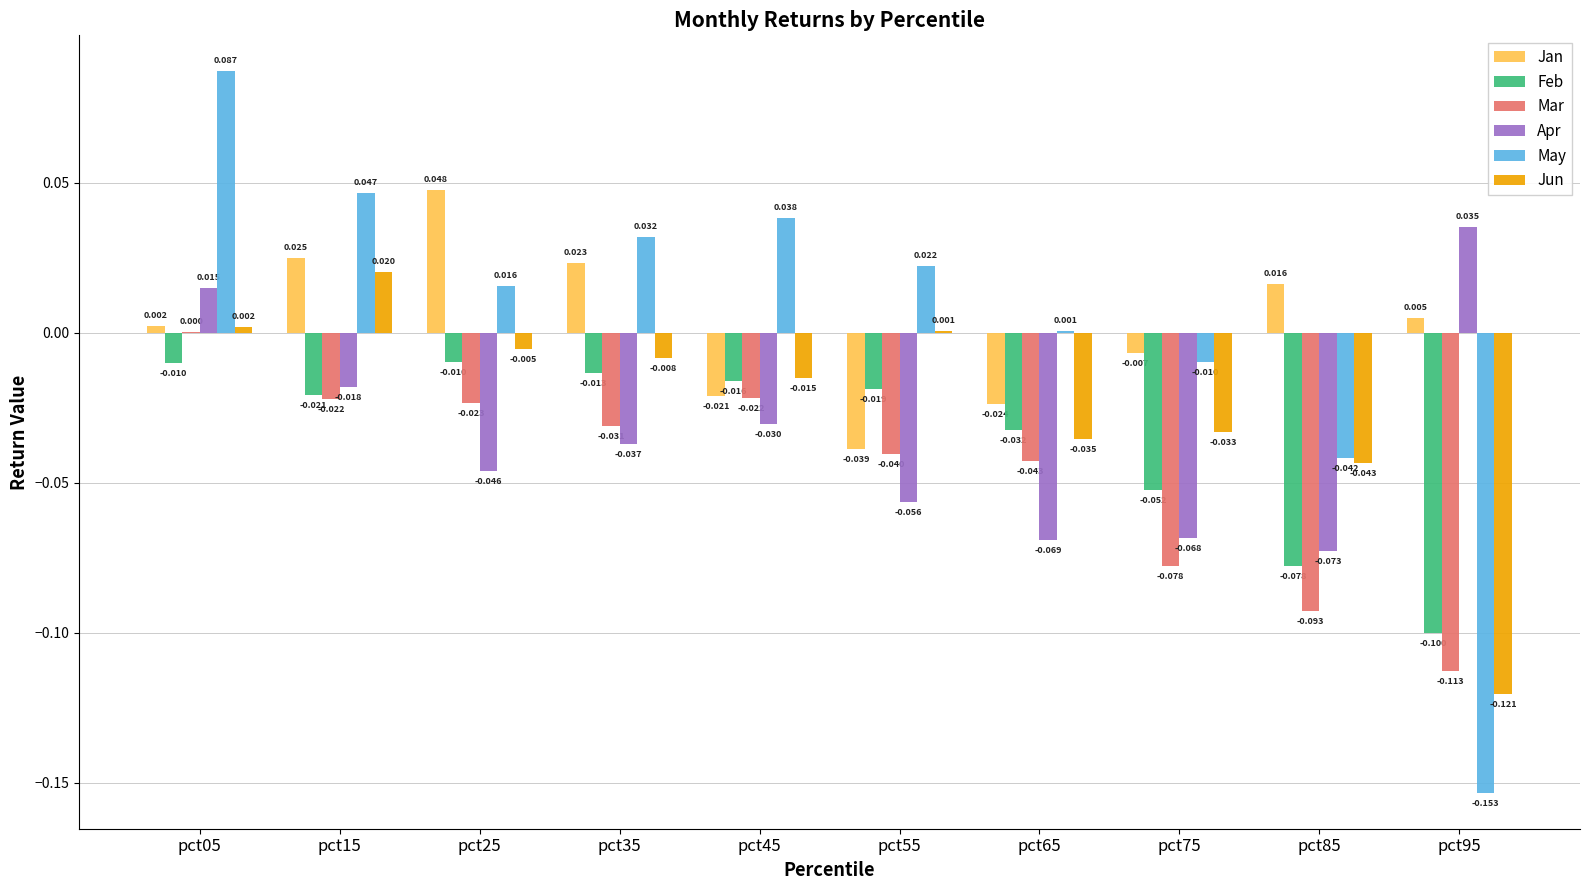

Is the value of Apr at pct05 greater than the value of Feb at pct85?

Yes